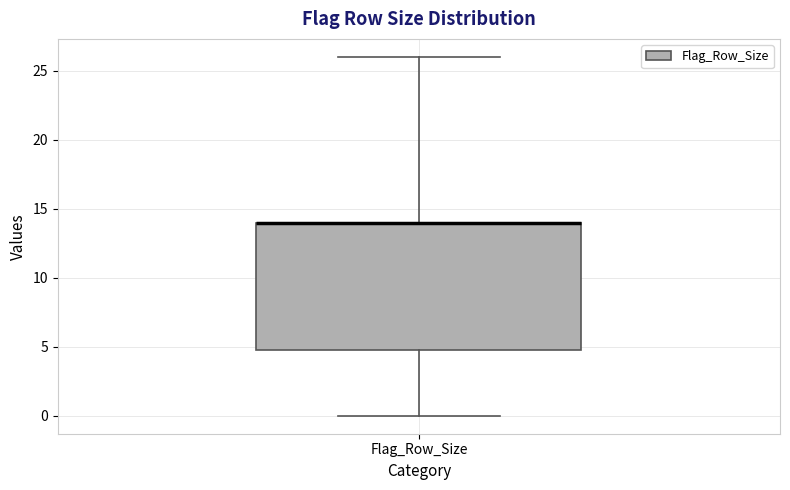

Where is the upper edge of the box for Flag_Row_Size on the y-axis? The values are not printed on the chart, so give them approximately, as read against the axis.

14